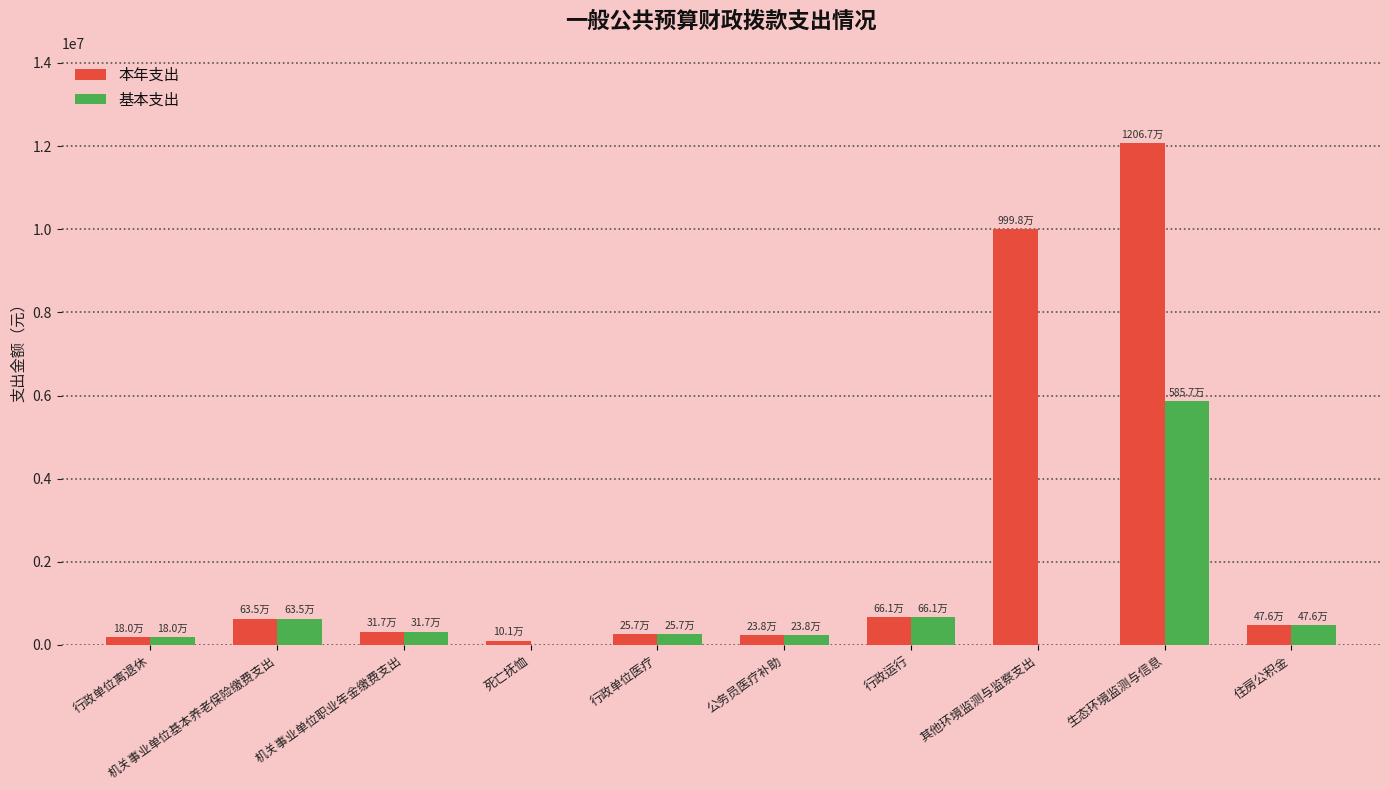

What is the difference between the 本年支出 values at 机关事业单位职业年金缴费支出 and 机关事业单位基本养老保险缴费支出?

317261.8